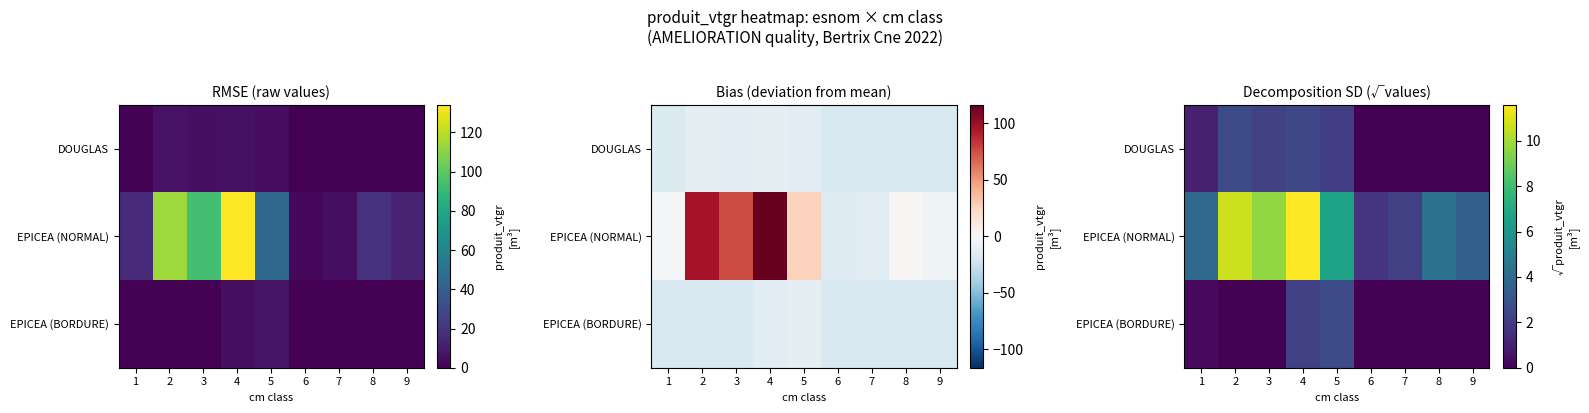

Which series has the largest range (max minus min)?

EPICEA (NORMAL)